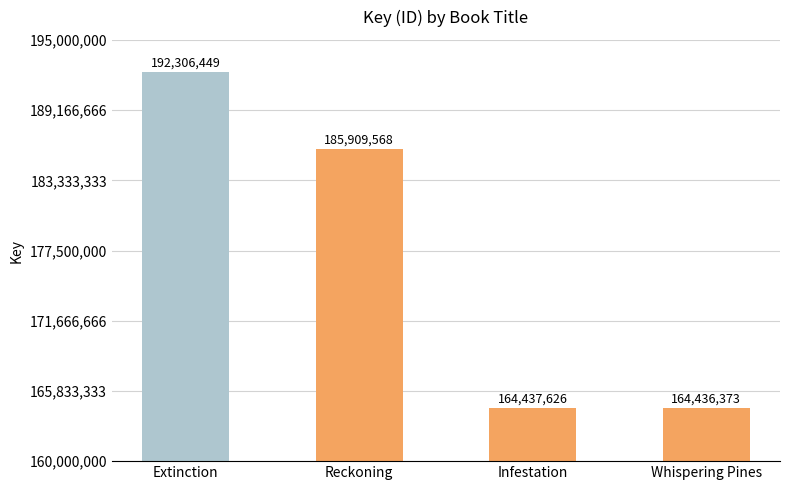

Where does the data first go above 185909568?

Extinction